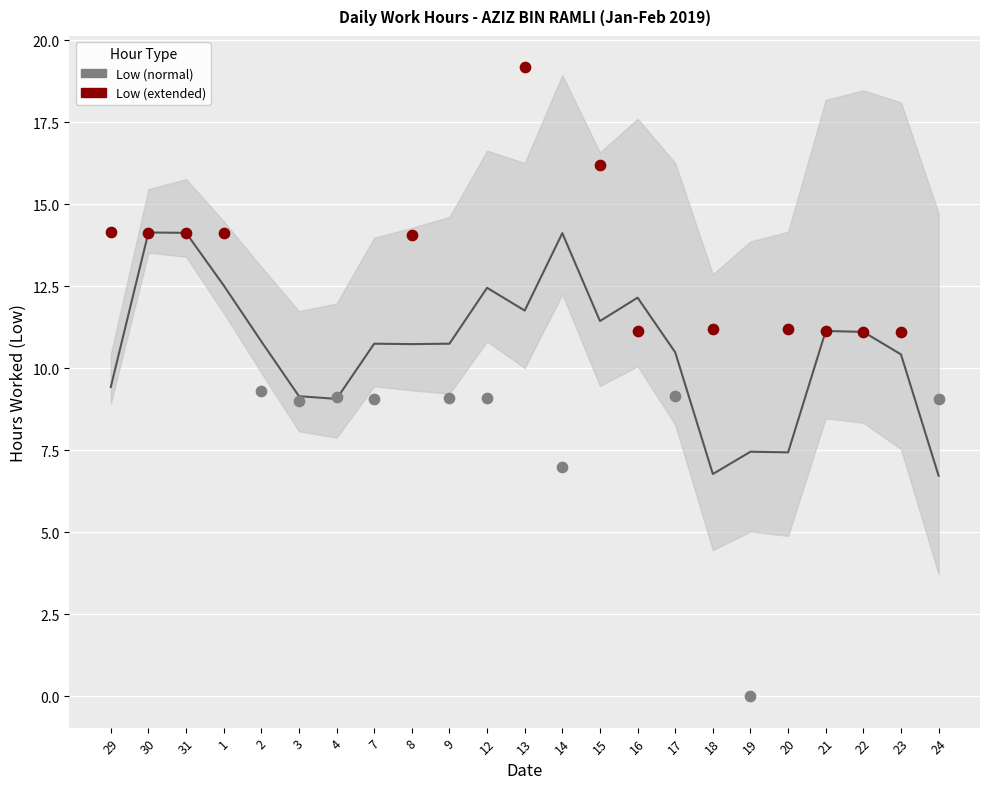

Which series has the largest Y range (max minus min)?

Low (normal)